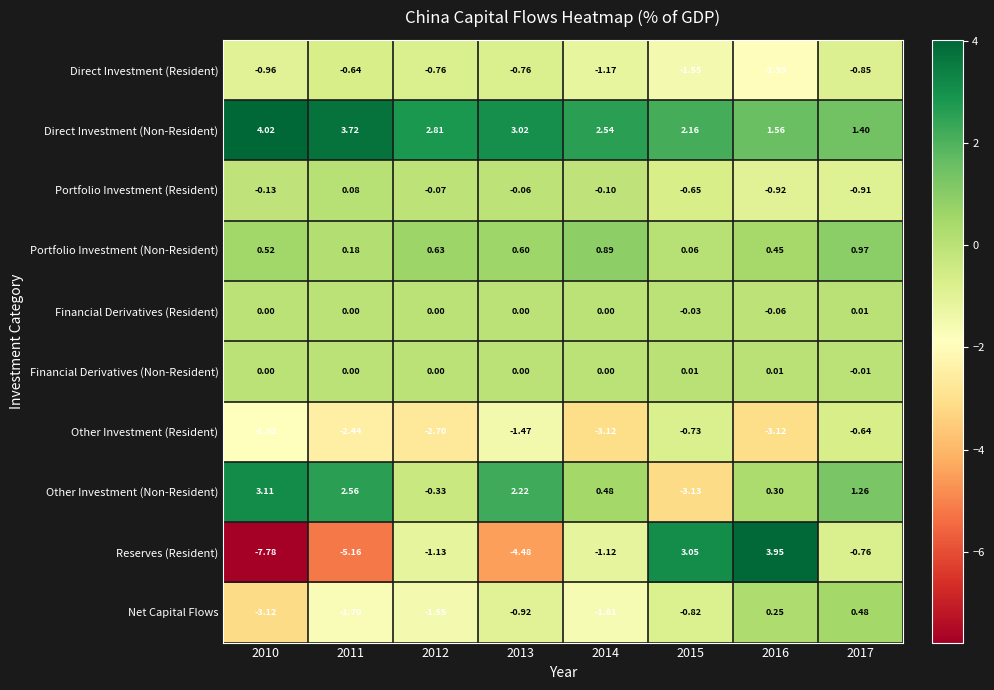

At 2017, list the series in order from largest to smallest.

Direct Investment (Non-Resident), Other Investment (Non-Resident), Portfolio Investment (Non-Resident), Net Capital Flows, Financial Derivatives (Resident), Financial Derivatives (Non-Resident), Other Investment (Resident), Reserves (Resident), Direct Investment (Resident), Portfolio Investment (Resident)